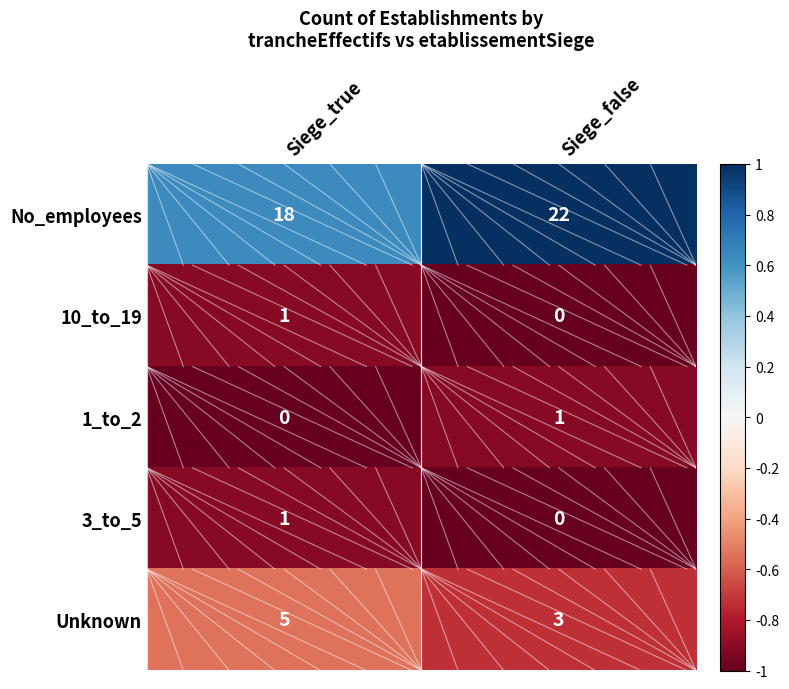

What is the total value across all series at Siege_false?

26